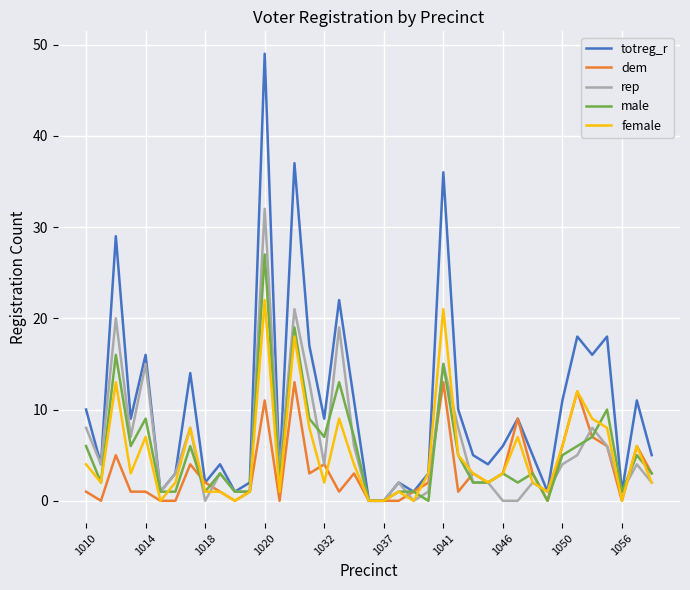

Which series has the largest total across all categories?

totreg_r